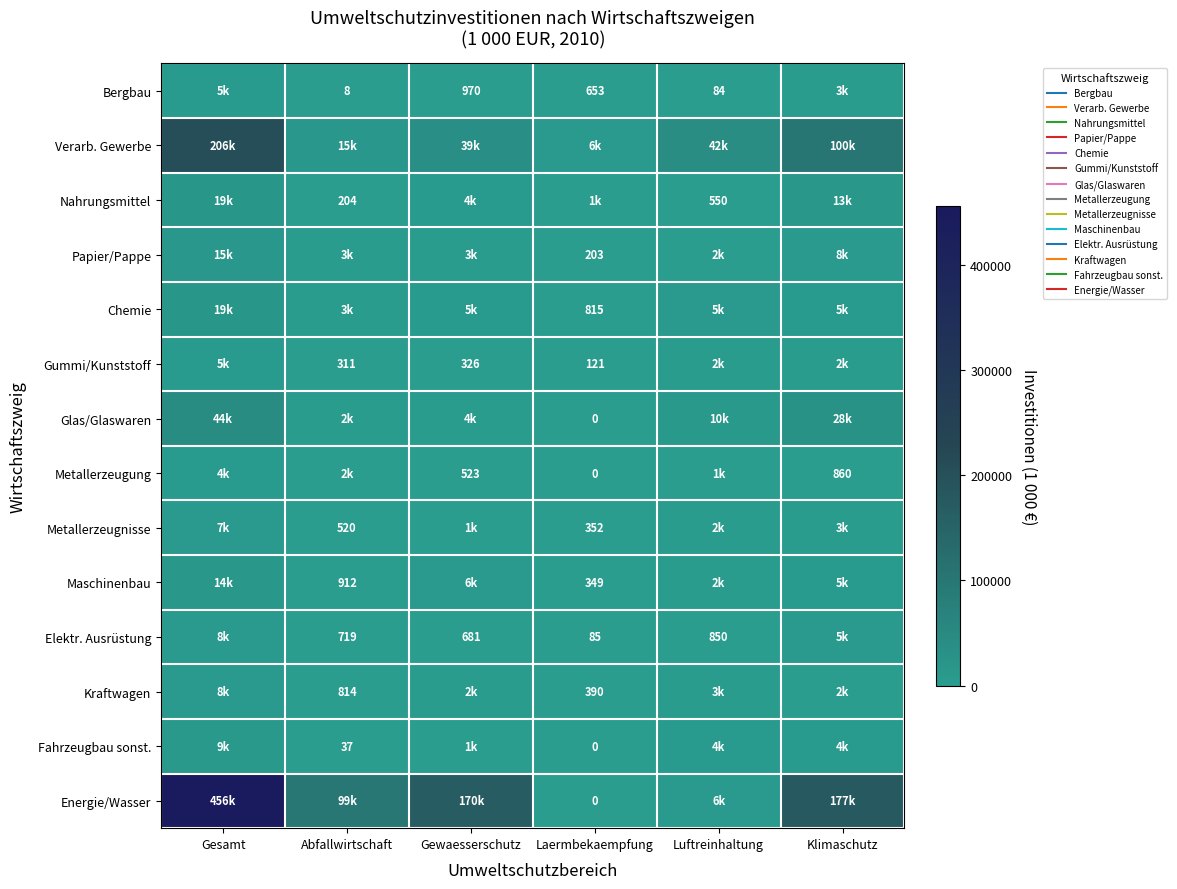

List the series in order of their peak value, lowest first.

Metallerzeugung, Bergbau, Gummi/Kunststoff, Metallerzeugnisse, Elektr. Ausrüstung, Kraftwagen, Fahrzeugbau sonst., Maschinenbau, Papier/Pappe, Nahrungsmittel, Chemie, Glas/Glaswaren, Verarb. Gewerbe, Energie/Wasser